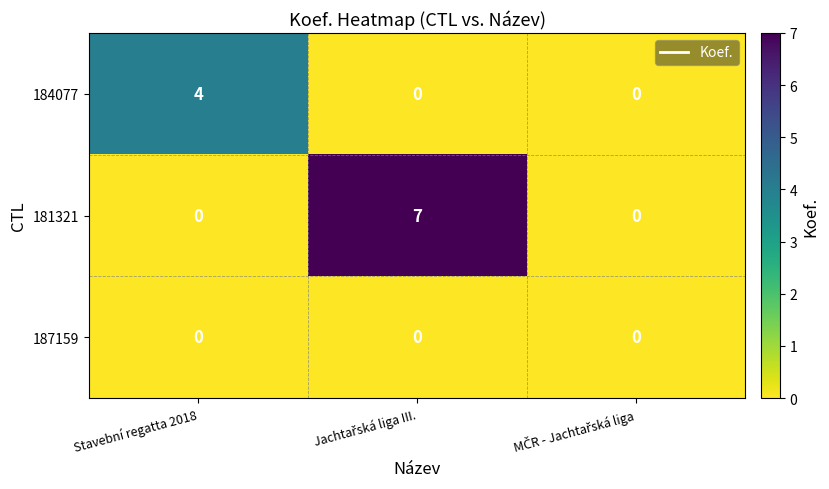

What is the sum of all 184077 values?

4